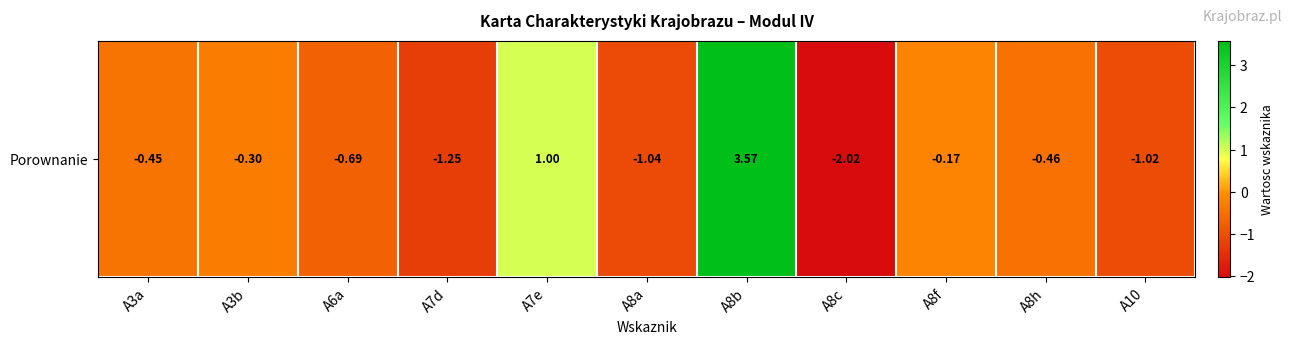

Between A7e and A3a, which is larger?

A7e